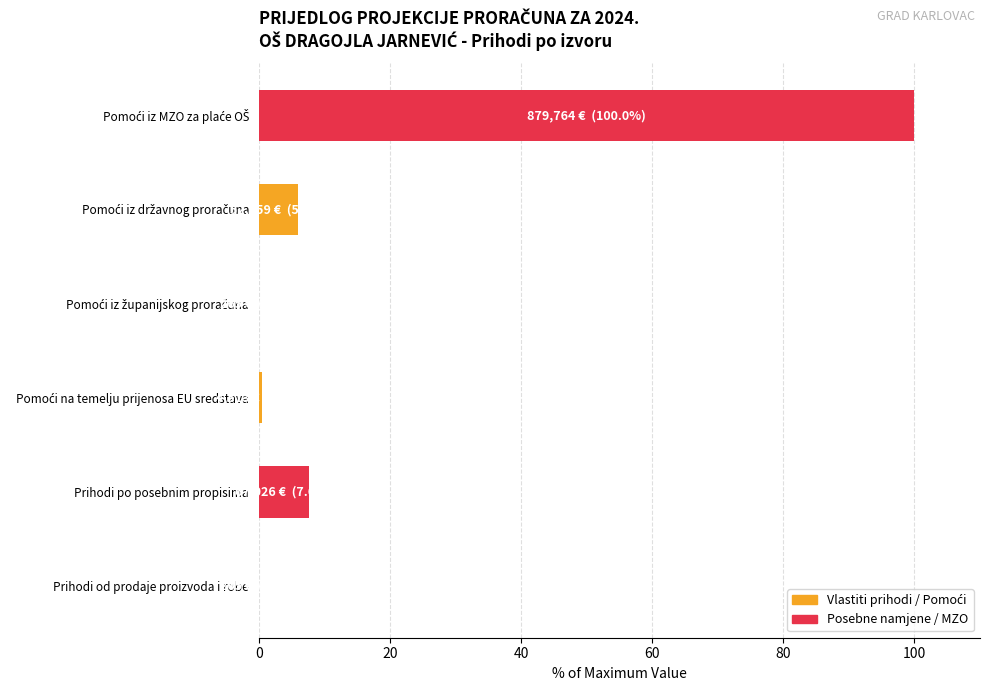

How many data points does each series have?

6